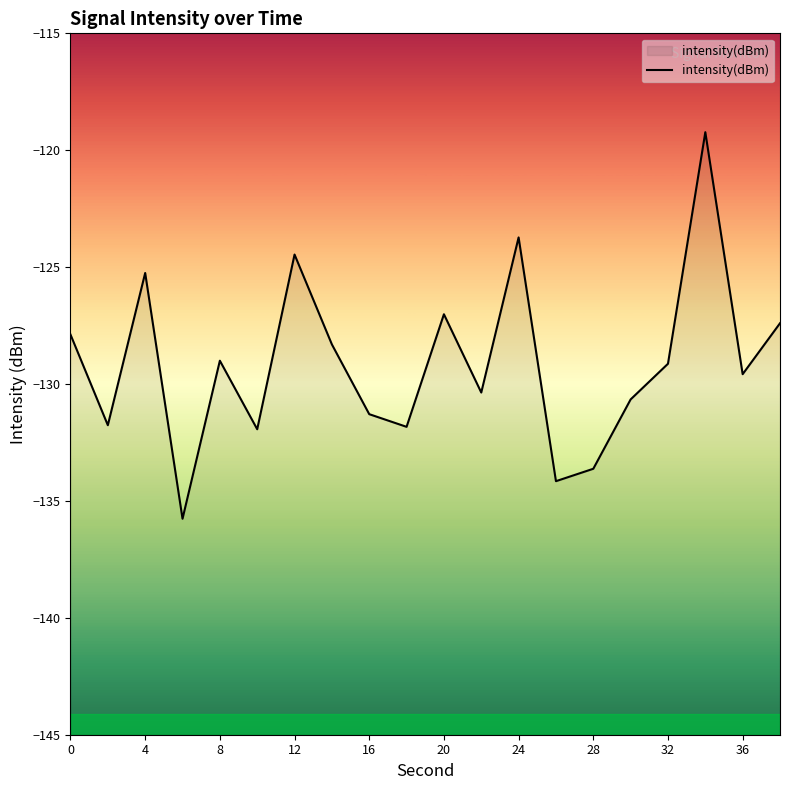

Is it true that the value at 8 is -46.5?

False